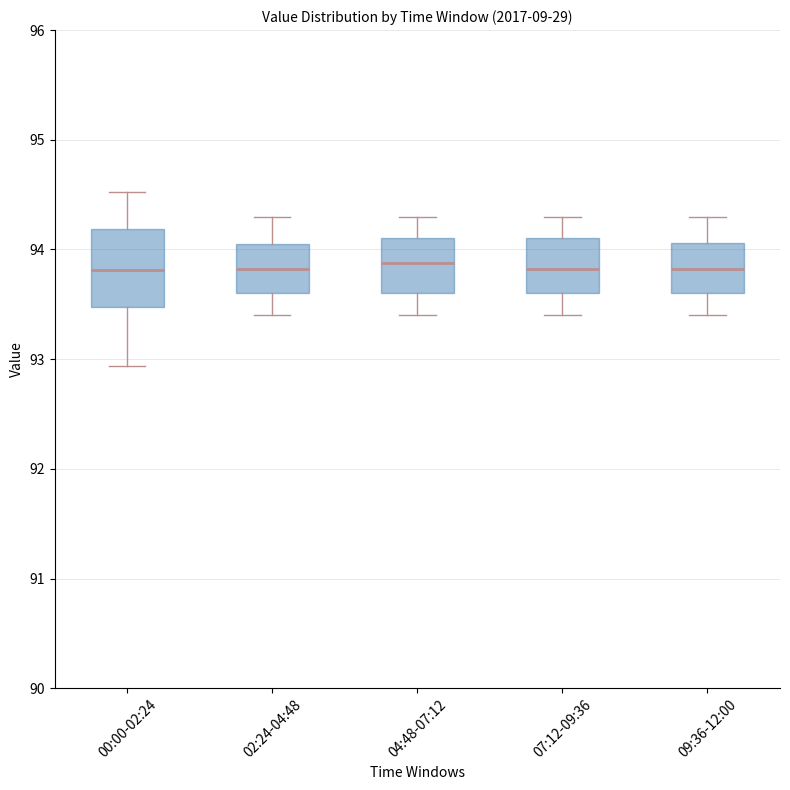

Reading left to right, transcribe this box plot: for each box, give where its median line is, the range the box spans, and where its two whiskers end, as read against the y-axis. The values are not printed on the chart, so give them approximately, as read against the axis.

00:00-02:24: median 93.8, box 93.5 to 94.2, whiskers 92.9 to 94.5
02:24-04:48: median 93.8, box 93.6 to 94.1, whiskers 93.4 to 94.3
04:48-07:12: median 93.9, box 93.6 to 94.1, whiskers 93.4 to 94.3
07:12-09:36: median 93.8, box 93.6 to 94.1, whiskers 93.4 to 94.3
09:36-12:00: median 93.8, box 93.6 to 94.1, whiskers 93.4 to 94.3